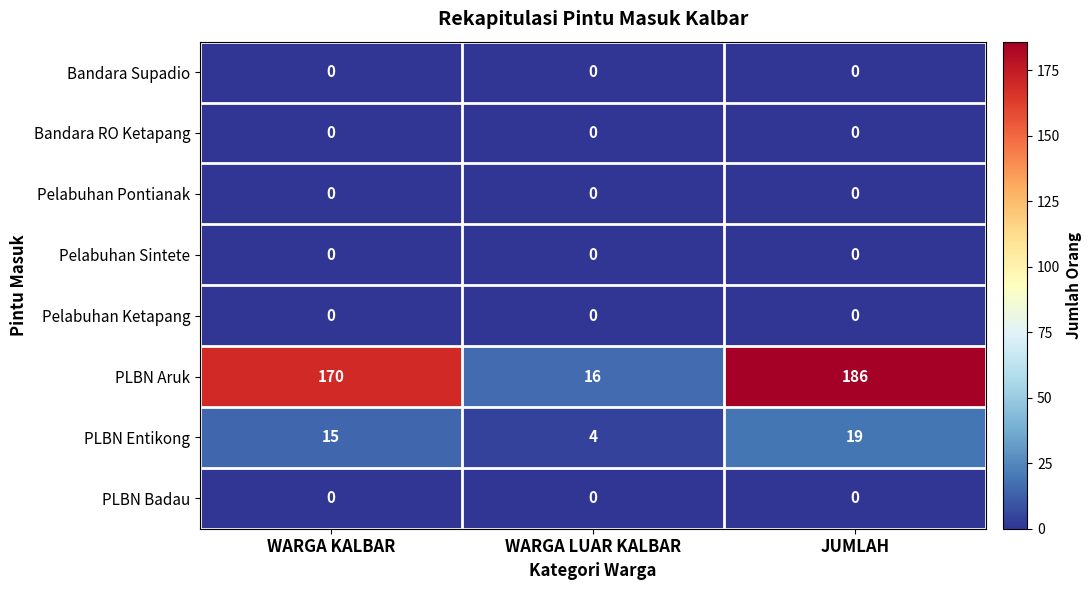

Reading right to left, extract all data points from this chart.

Bandara Supadio: 0	0	0
Bandara RO Ketapang: 0	0	0
Pelabuhan Pontianak: 0	0	0
Pelabuhan Sintete: 0	0	0
Pelabuhan Ketapang: 0	0	0
PLBN Aruk: 186	16	170
PLBN Entikong: 19	4	15
PLBN Badau: 0	0	0